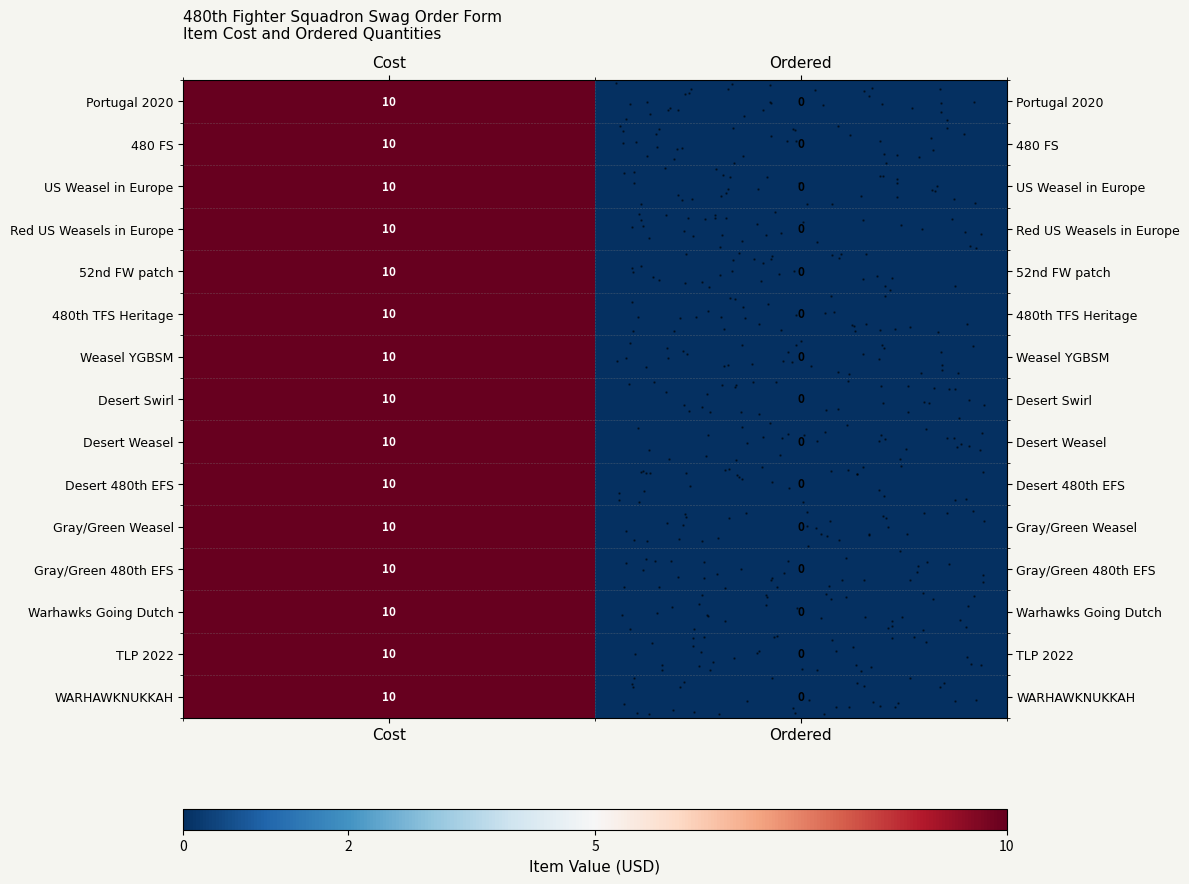

At how many categories does at least one series exceed 6?

1